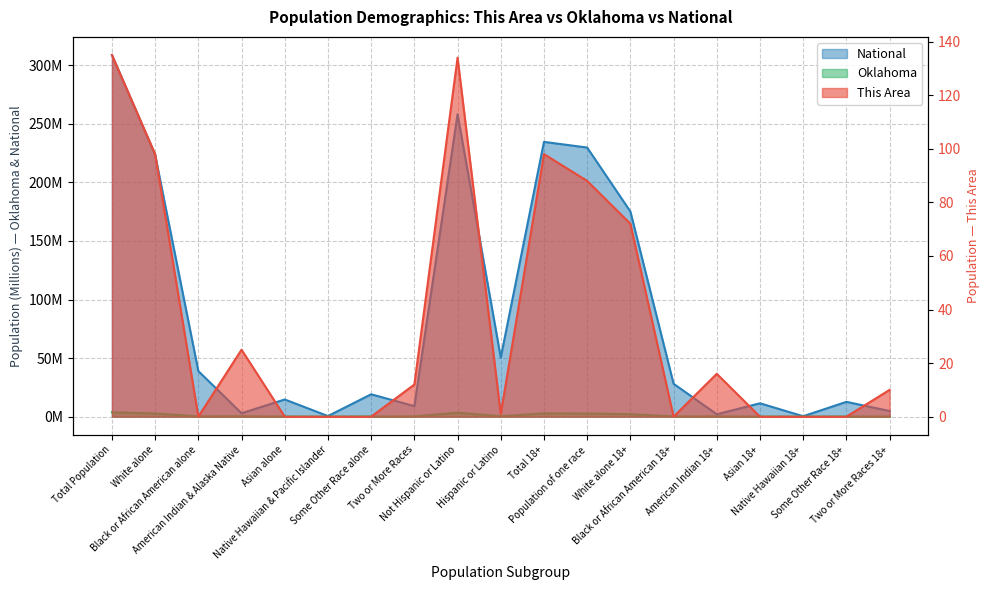

Where does the National series first go above 19?

Total Population